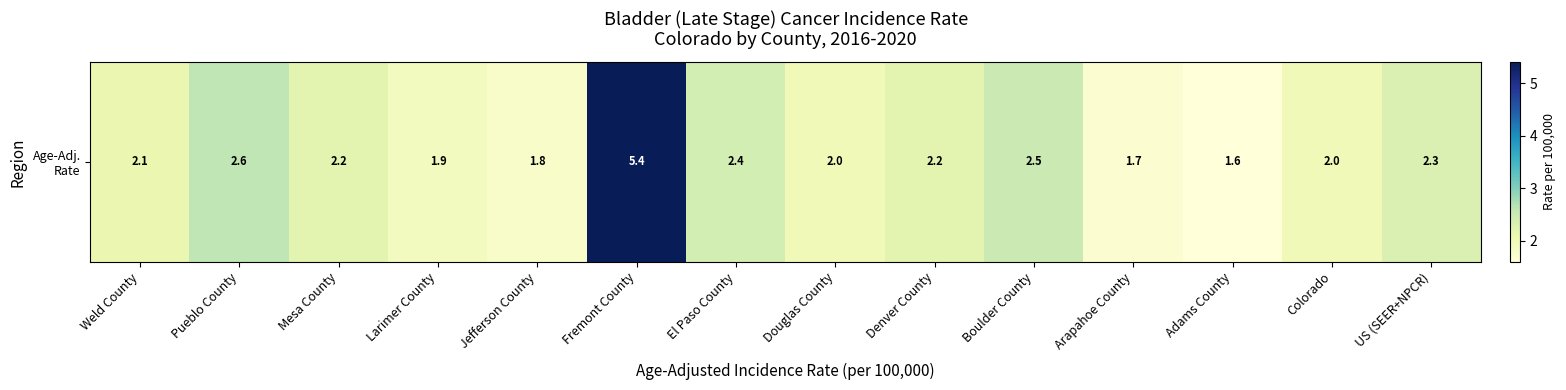

Count the number of values greater than 2.

8